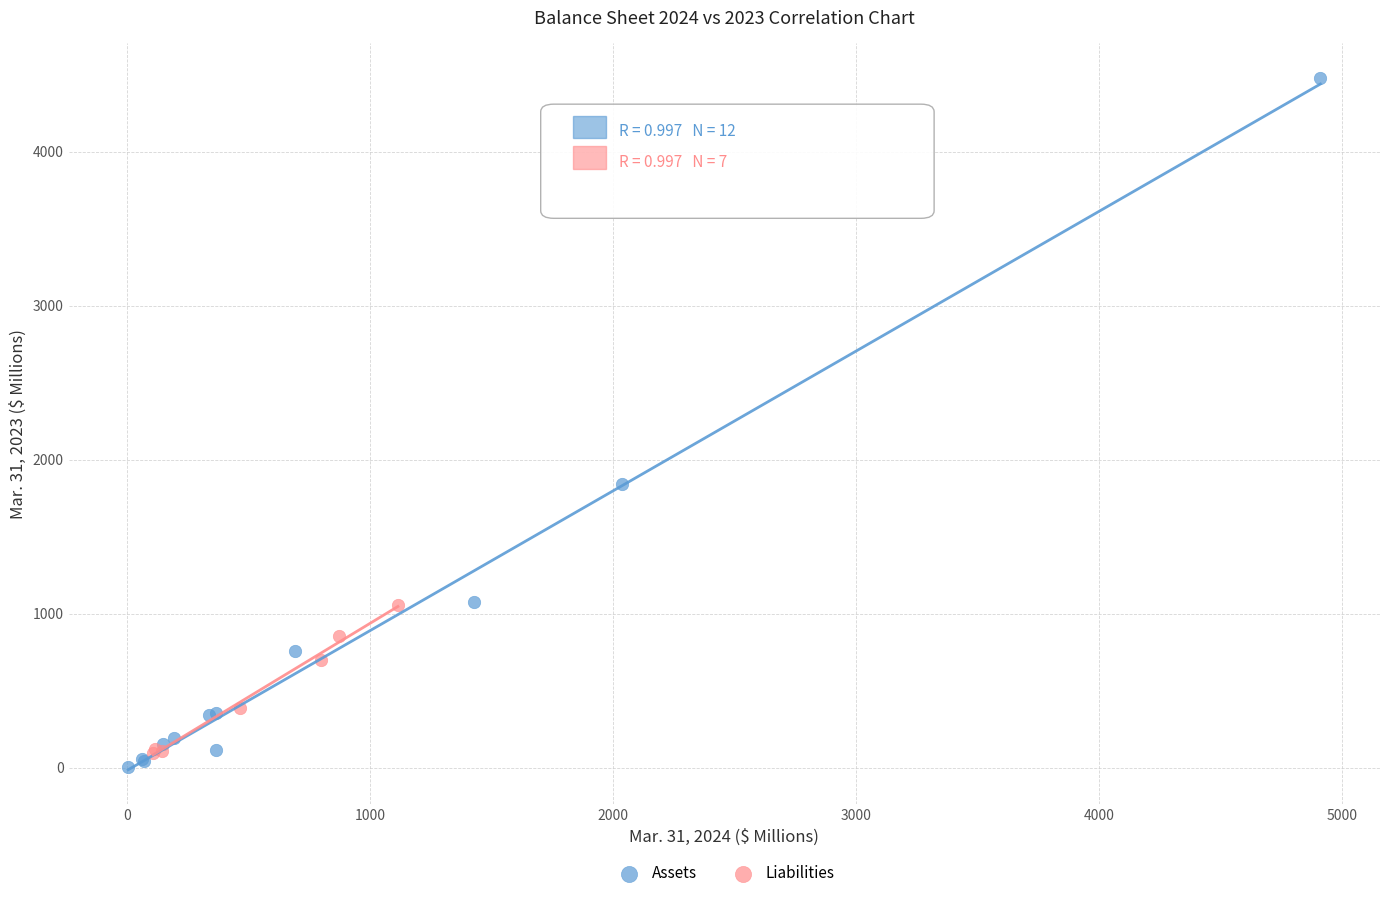

Which series contains the highest Y value?

Assets